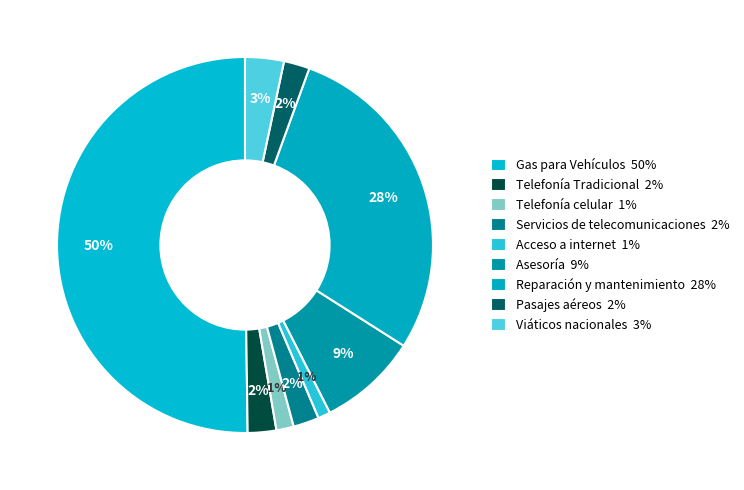

What is the total percentage of Viáticos nacionales and Servicios de telecomunicaciones?

5.6%